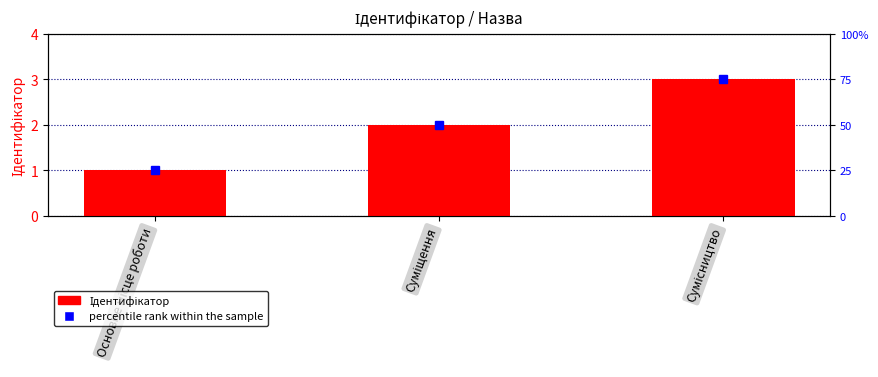

What is the difference between the highest and lowest values at Суміщення?

48